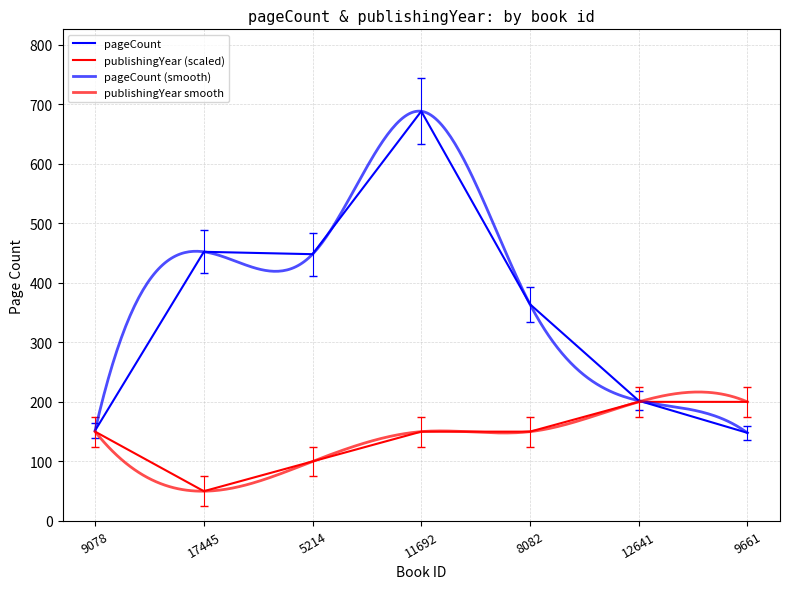

Rank the categories by pageCount value from highest to lowest.

11692, 17445, 5214, 8082, 12641, 9078, 9661